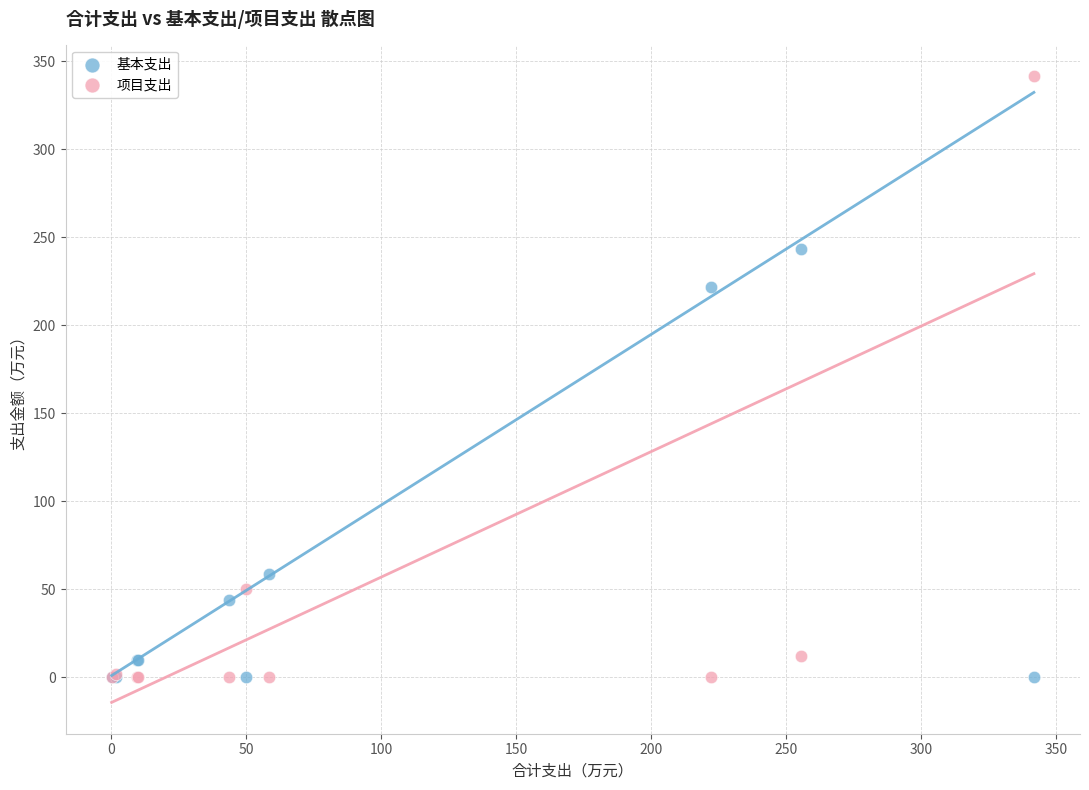

What are all the series names shown in the legend?

基本支出, 项目支出